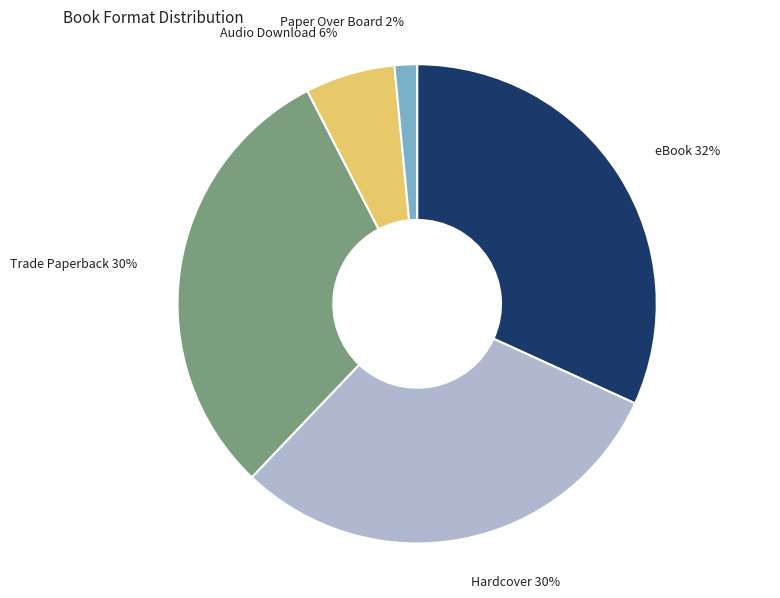

How many segments does this pie chart have?

5